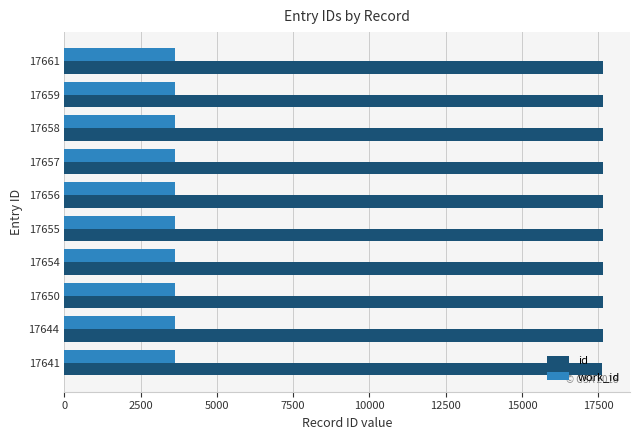

Rank the series at 17654 from lowest to highest value.

work_id, id